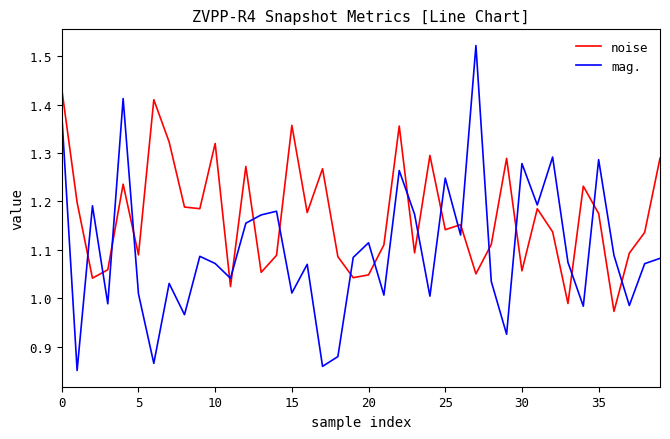

How many intersections are there between mag. and noise?

20